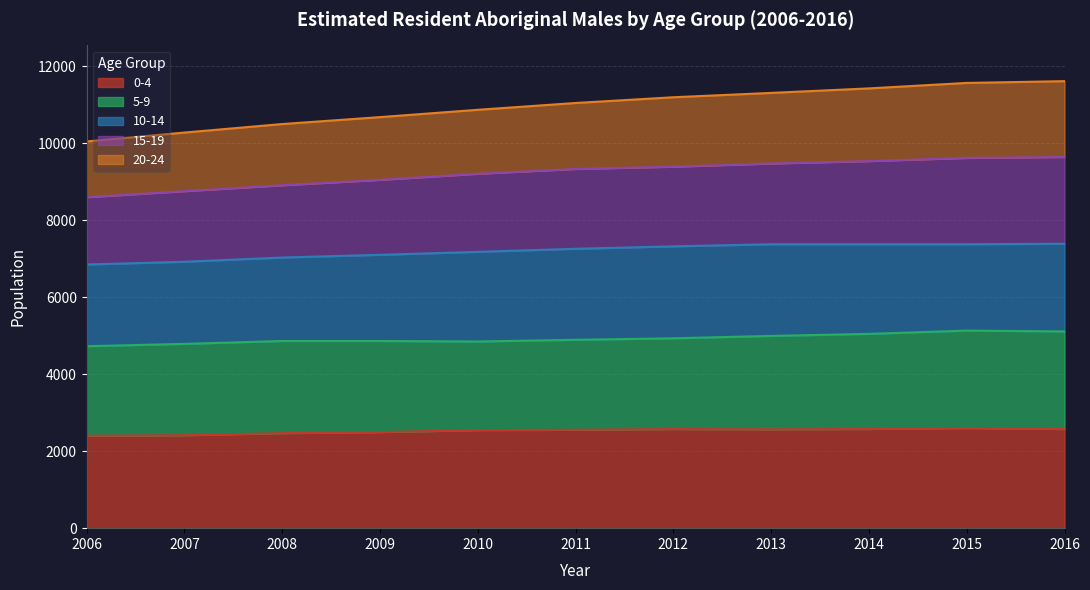

How many lines are shown in the chart?

5